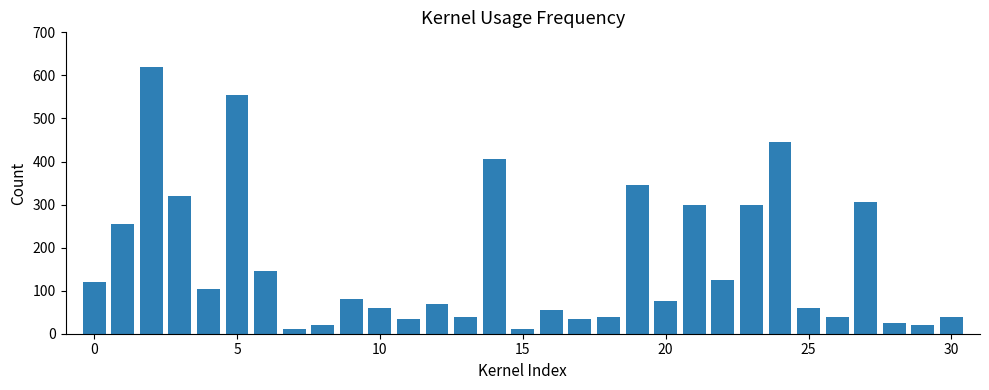

What is the sum of all values?

5060